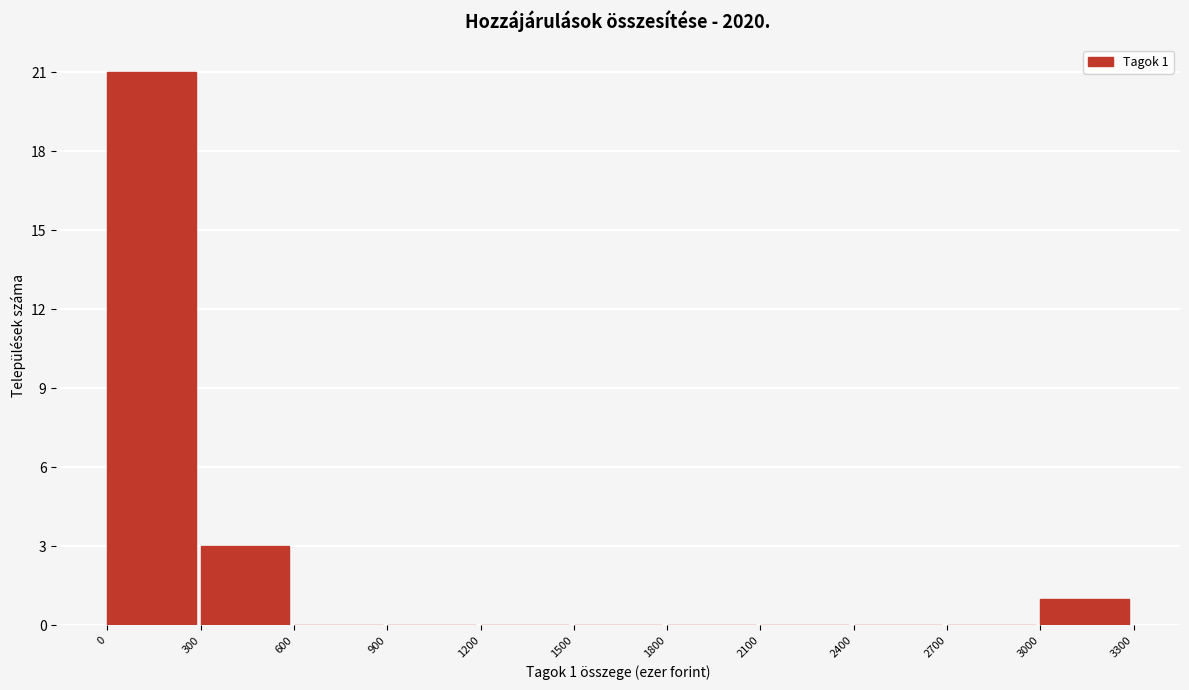

Over which range of the x-axis is the bar tallest?

0 to 300